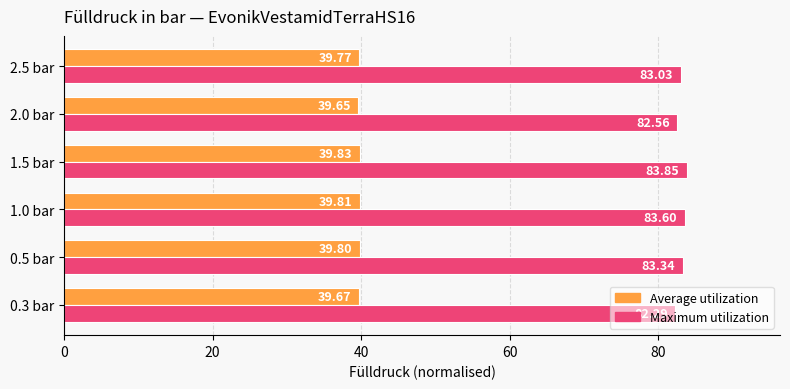

What is the sum of the Average utilization values at 0.5 bar and 1.0 bar?

79.6